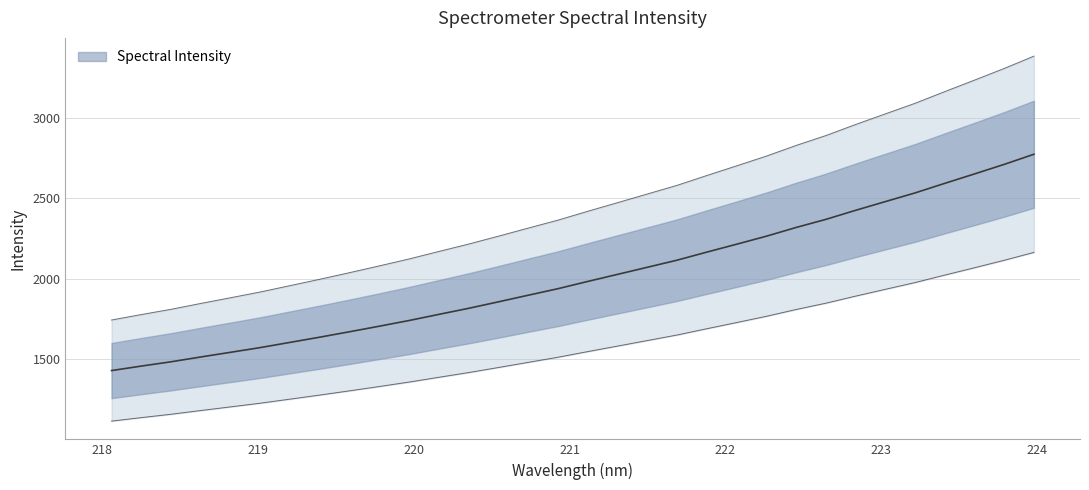

How many lines are shown in the chart?

1